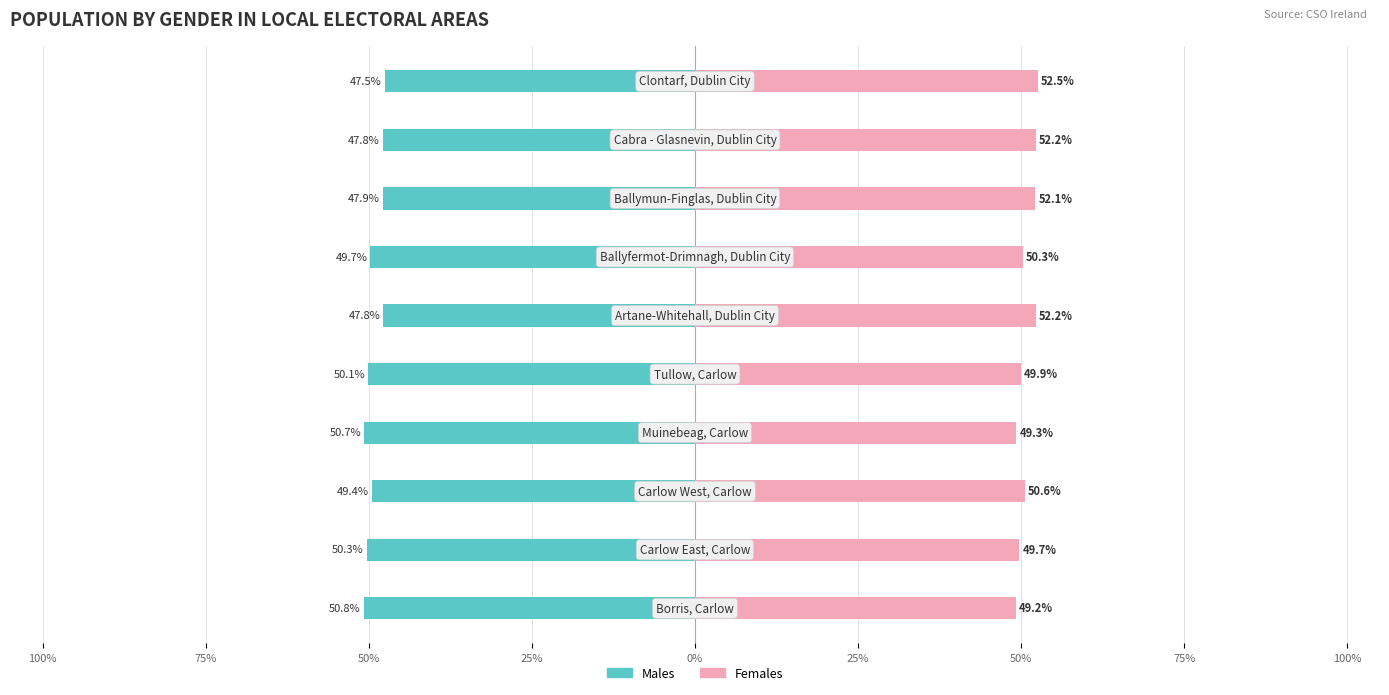

How many data points does each series have?

10